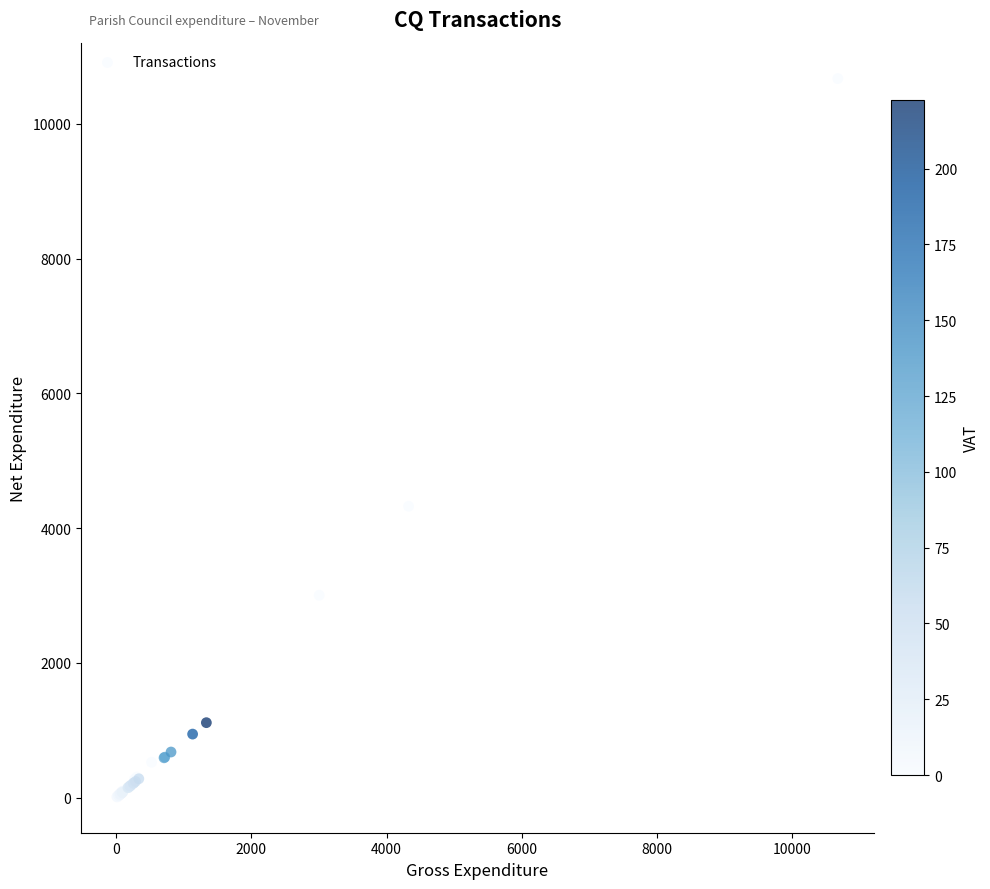

What Y value in the scatter plot is closest to 5343?

4325.5